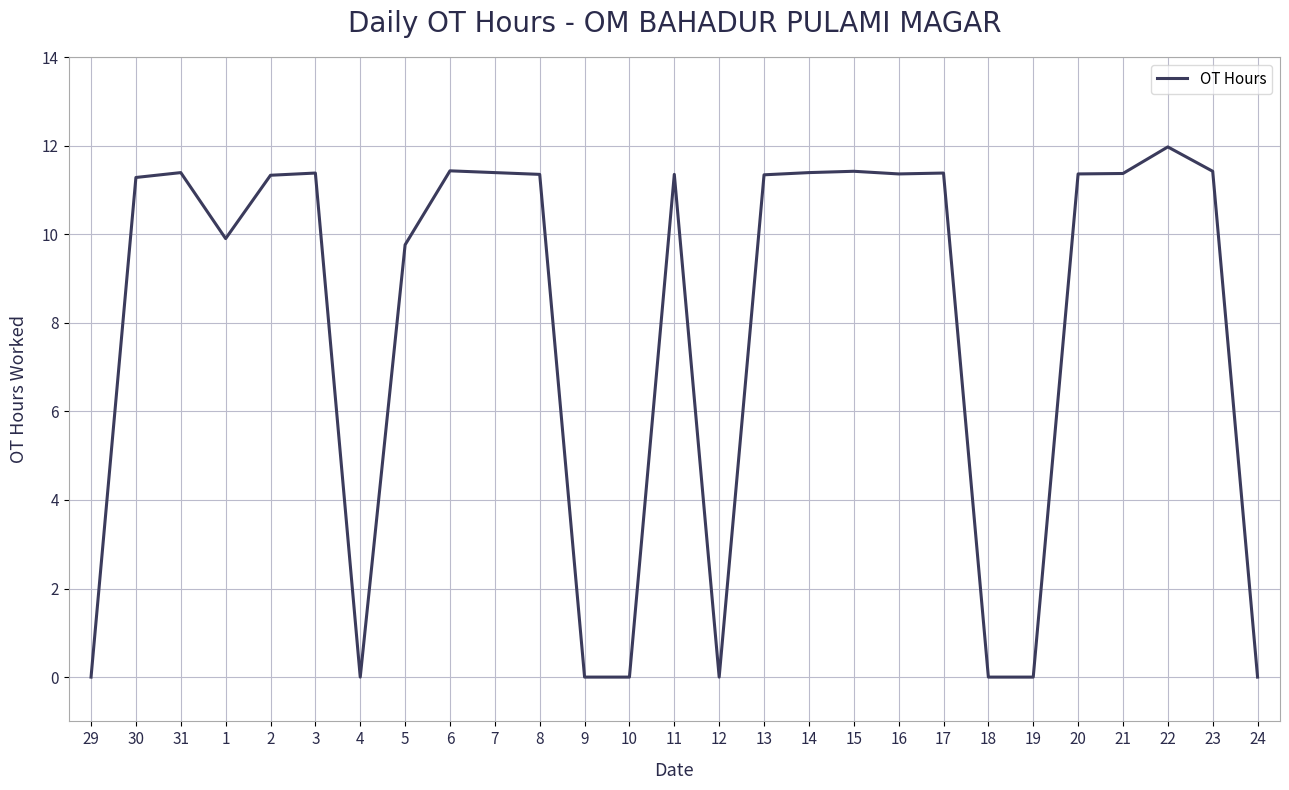

True or false: there are more than 1 points higher than both neighbors.

True